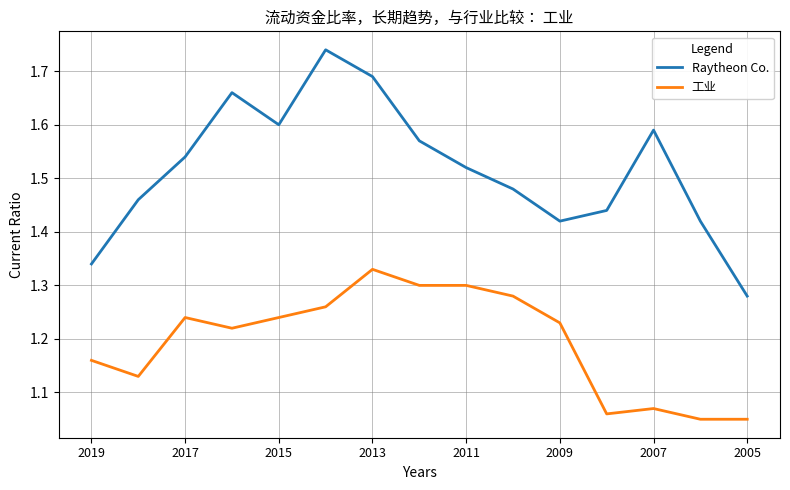

True or false: 工业 and Raytheon Co. intersect in this chart.

False